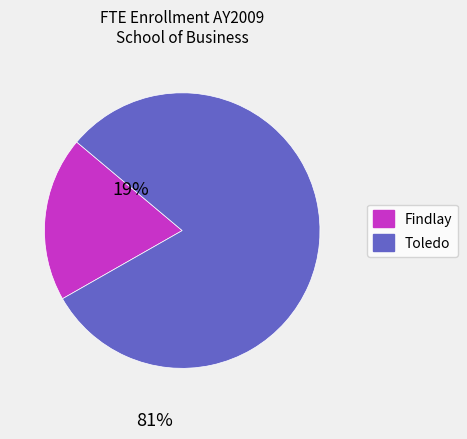

Count the number of slices in the pie.

2